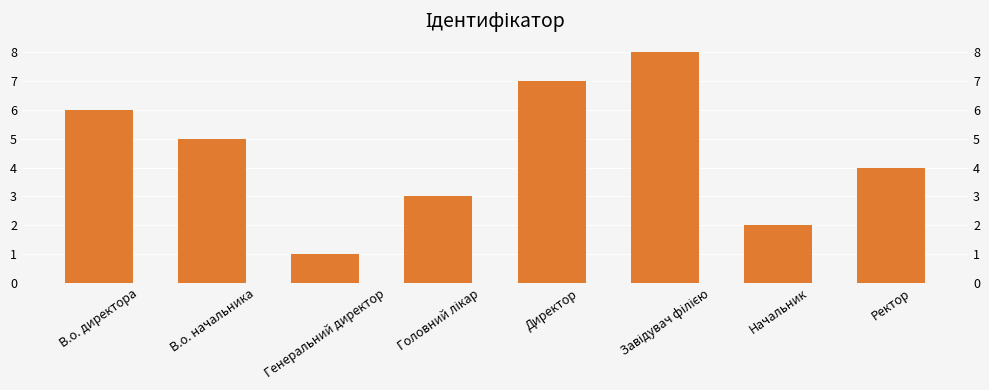

Rank the categories by value from lowest to highest.

Генеральний директор, Начальник, Головний лікар, Ректор, В.о. начальника, В.о. директора, Директор, Завідувач філією